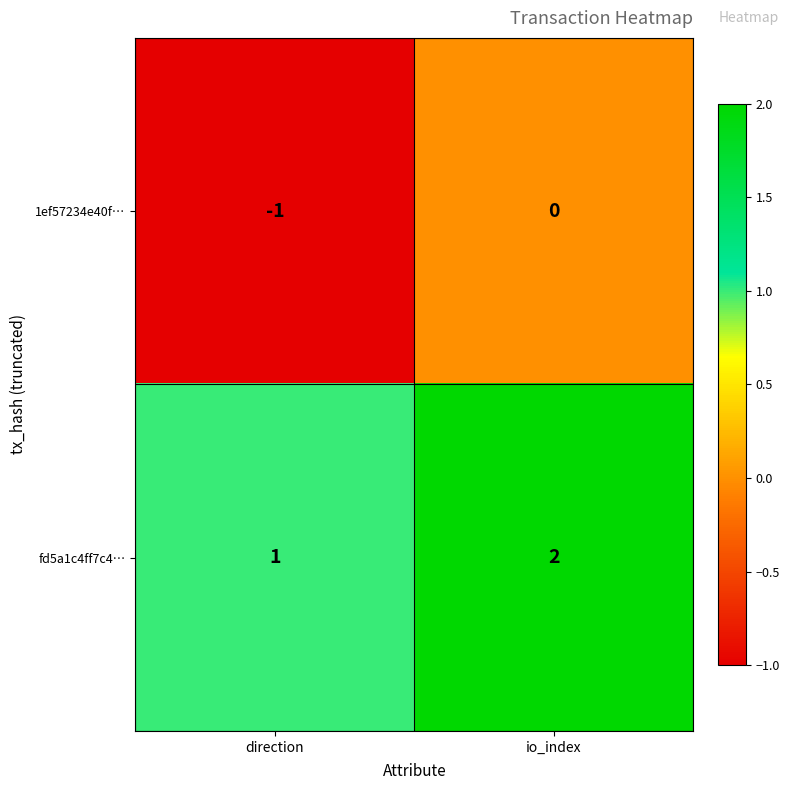

How many series are shown in this chart?

2